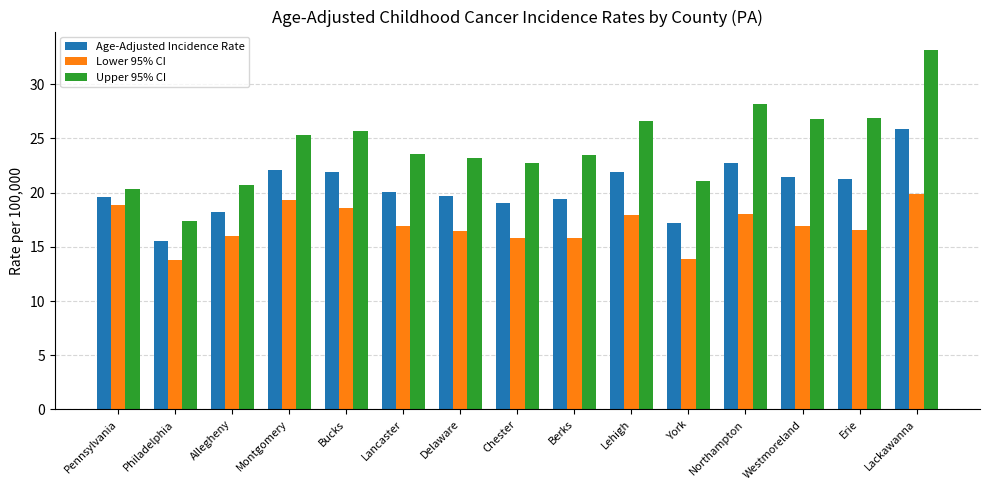

The value of Age-Adjusted Incidence Rate at Bucks is 21.9. True or false?

True